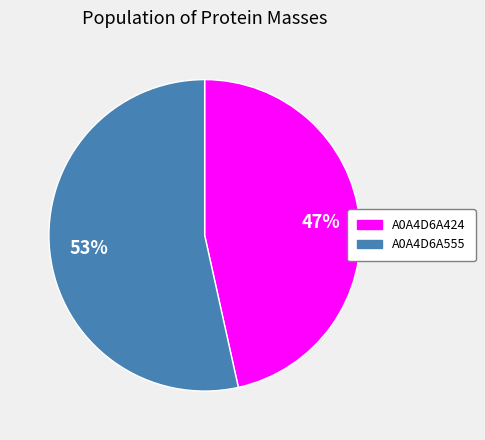

Count the number of slices in the pie.

2